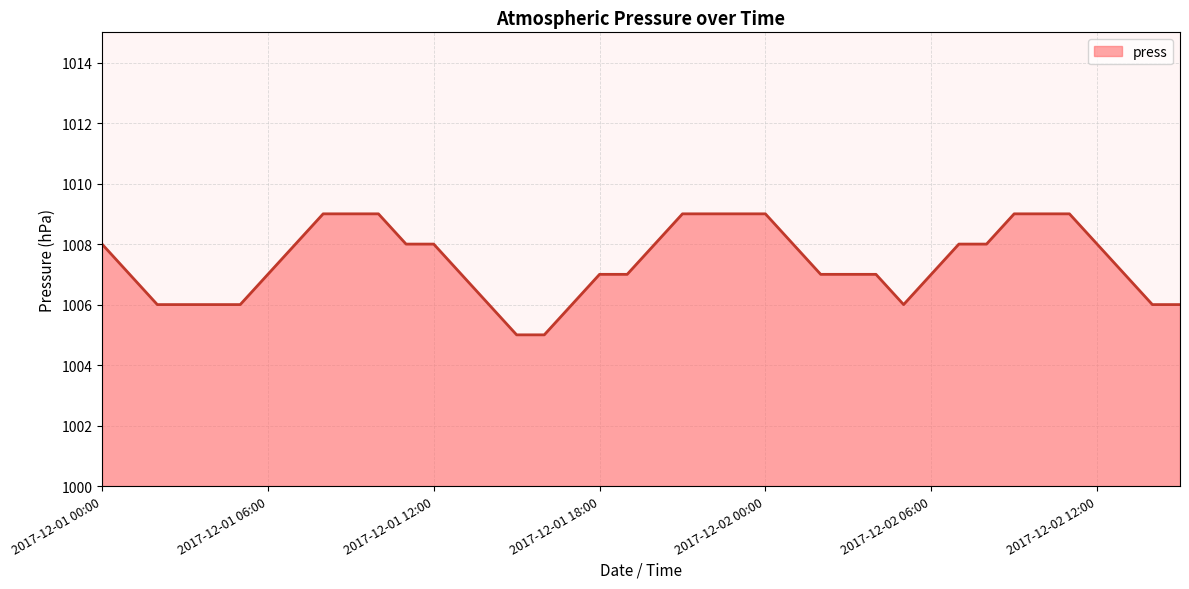

What is the smallest value displayed?

1005